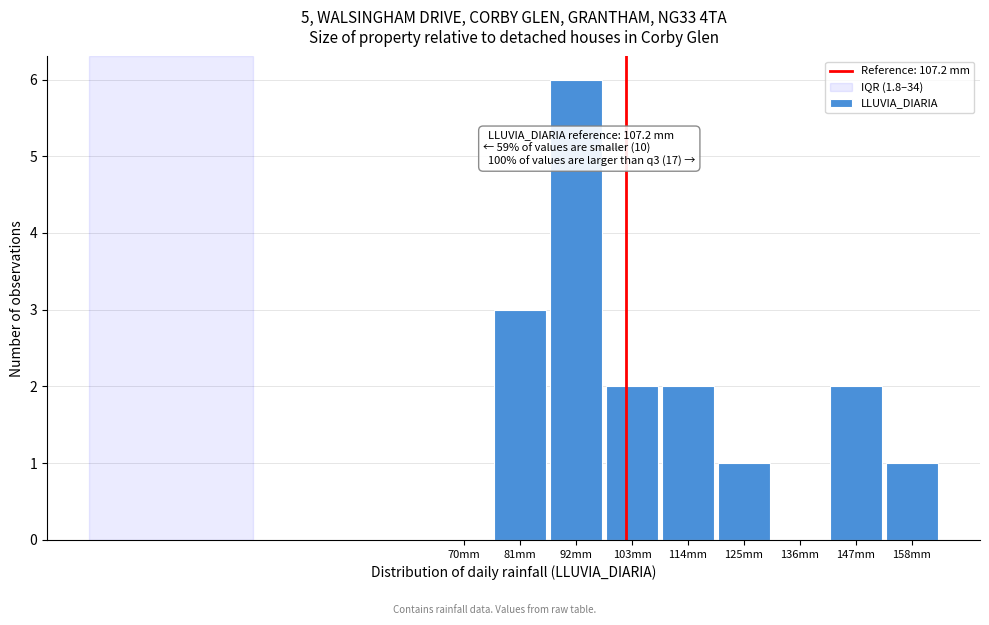

Reading left to right, transcribe all the data shown in this chart.

70mm=0	81mm=3	92mm=6	103mm=2	114mm=2	125mm=1	136mm=0	147mm=2	158mm=1